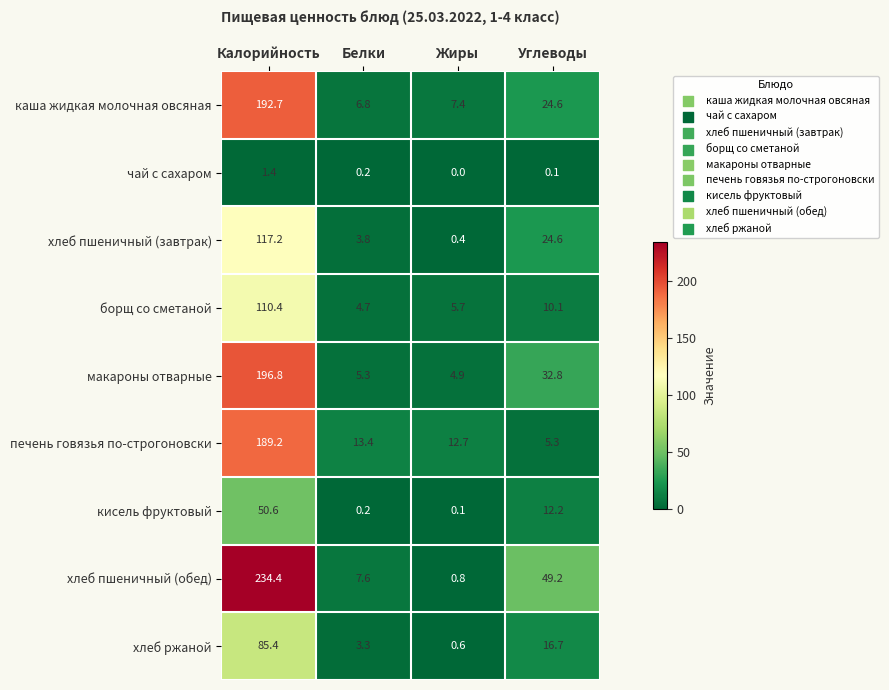

At how many categories does at least one series exceed 127?

1